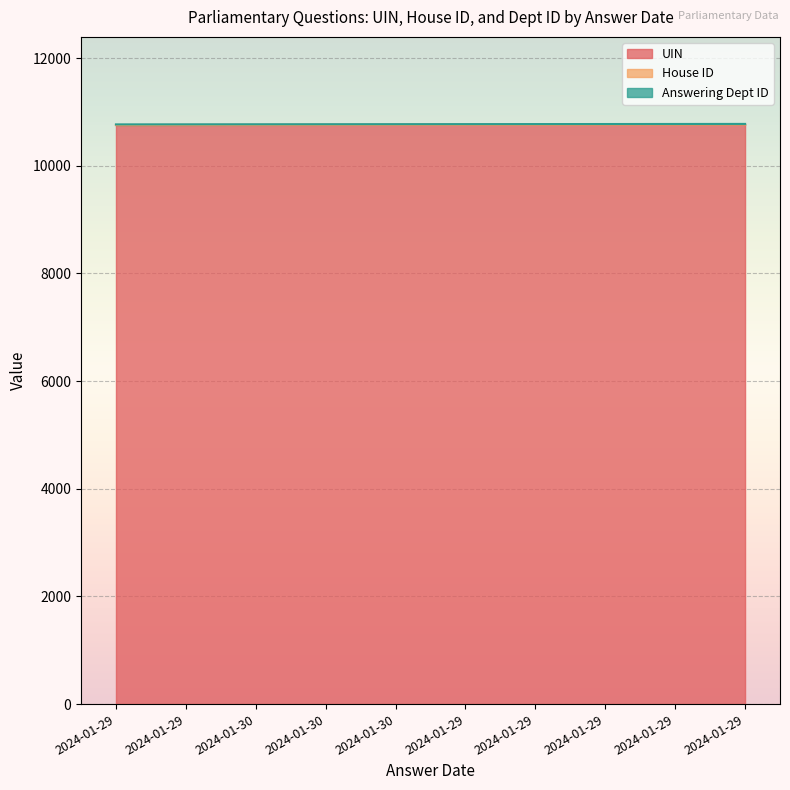

True or false: UIN and Answering Dept ID intersect in this chart.

False